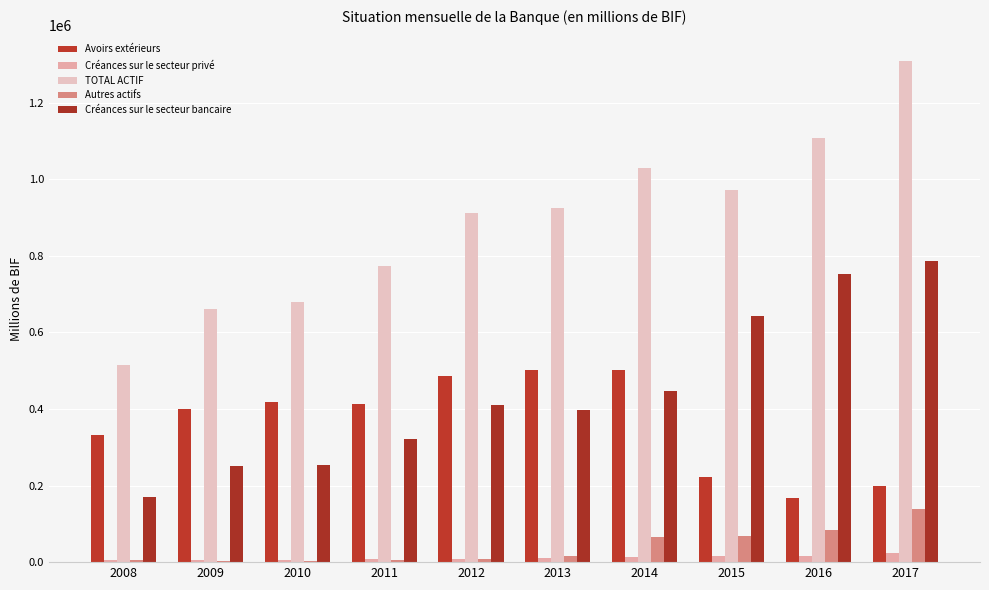

Reading left to right, extract all data points from this chart.

Avoirs extérieurs: 2008=332289.0	2009=400951.3	2010=418272.2	2011=412743.8	2012=485025.5	2013=501323.5	2014=501214.7	2015=221829.6	2016=166434.7	2017=199389.8
Créances sur le secteur privé: 2008=5317.0	2009=5750.7	2010=5970.6	2011=7467.4	2012=9039.4	2013=11040.0	2014=13012.5	2015=15870.1	2016=16702.1	2017=23657.2
TOTAL ACTIF: 2008=513610.4	2009=659974.9	2010=680429.0	2011=772034.6	2012=911953.8	2013=923747.0	2014=1028666.7	2015=970786.5	2016=1107332.3	2017=1309298.4
Autres actifs: 2008=5180.5	2009=2918.8	2010=2976.1	2011=4483.2	2012=7843.9	2013=14789.2	2014=64355.9	2015=69542.2	2016=82875.7	2017=139033.3
Créances sur le secteur bancaire: 2008=170798.9	2009=250334.1	2010=253190.1	2011=322018.9	2012=410025.0	2013=396574.3	2014=448063.6	2015=641724.6	2016=752299.8	2017=787208.1